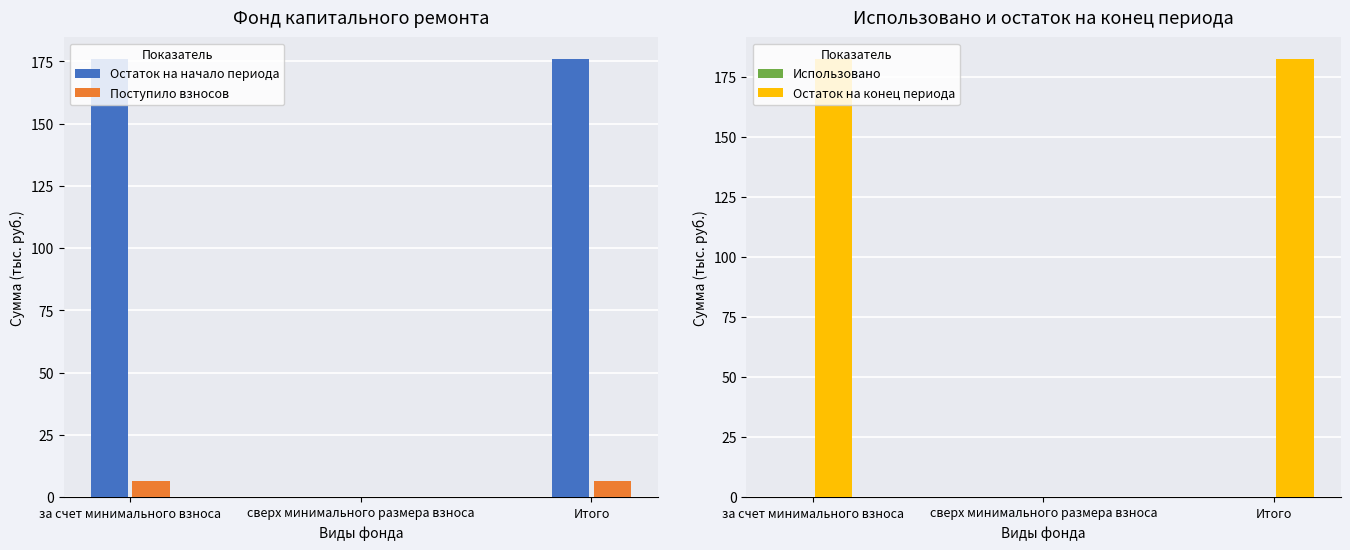

Count the number of categories in the chart.

3